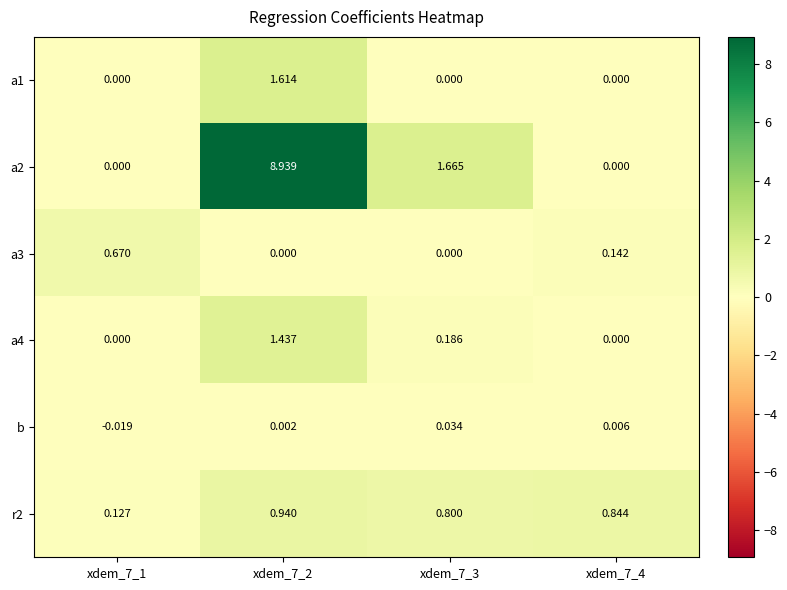

Is the value of b at xdem_7_2 greater than the value of a4 at xdem_7_2?

No